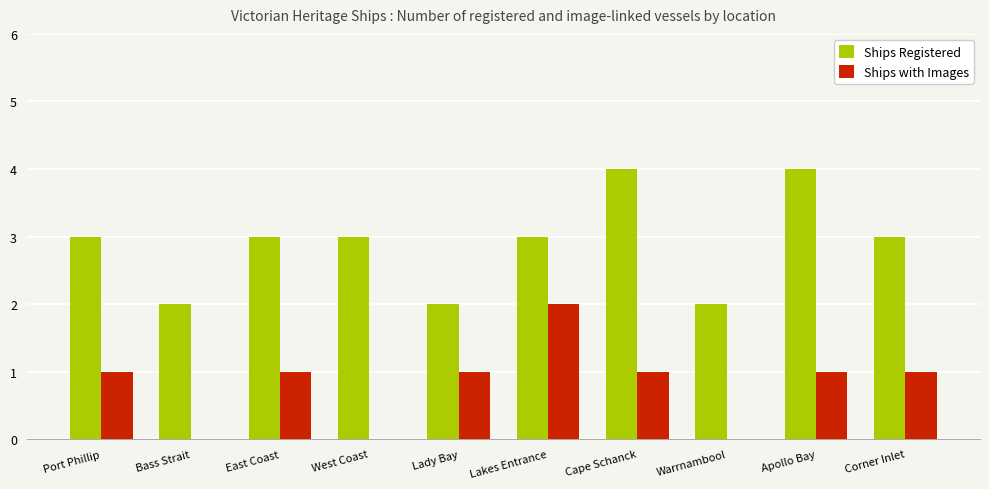

Between Bass Strait and West Coast, which series saw the biggest shift?

Ships Registered